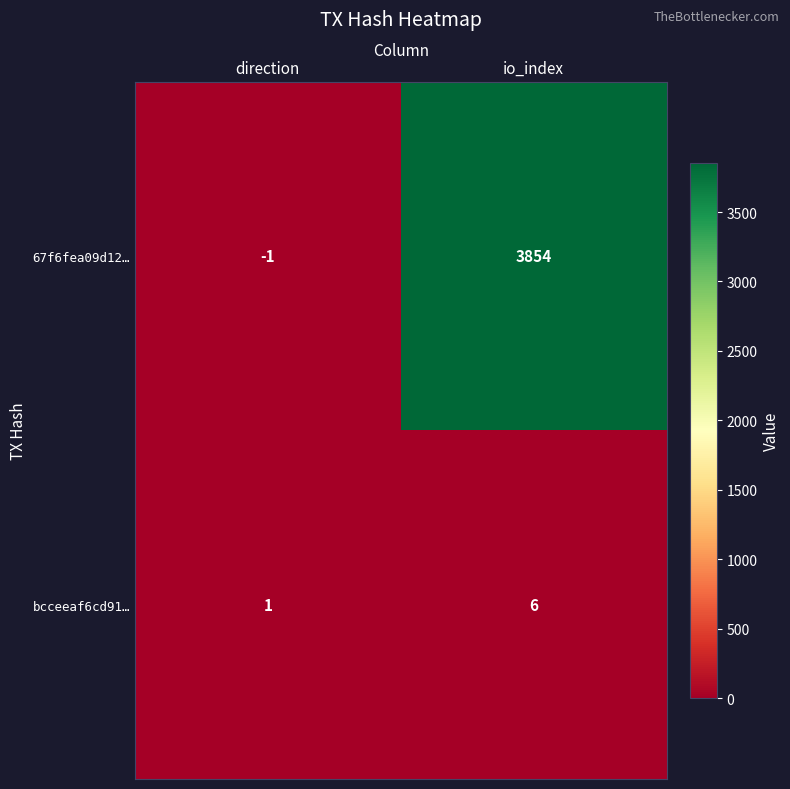

Which series has the widest spread of values?

67f6fea09d12…